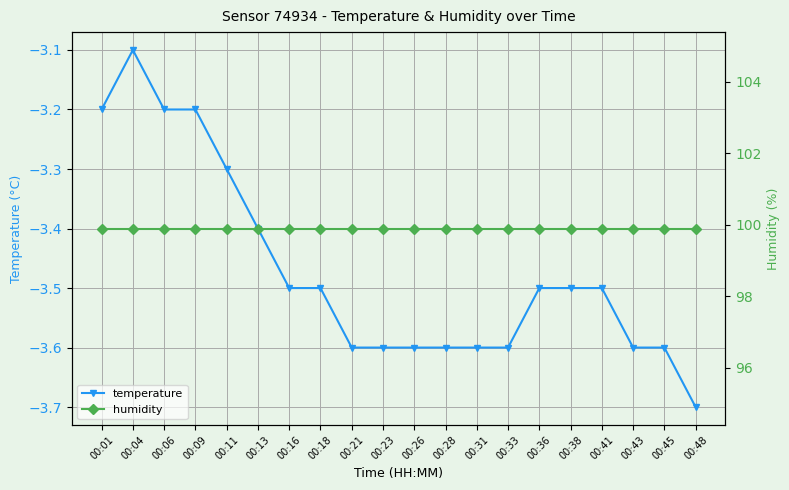

Reading left to right, what are all the values shown in this chart?

temperature: -3.2	-3.1	-3.2	-3.2	-3.3	-3.4	-3.5	-3.5	-3.6	-3.6	-3.6	-3.6	-3.6	-3.6	-3.5	-3.5	-3.5	-3.6	-3.6	-3.7
humidity: 99.9	99.9	99.9	99.9	99.9	99.9	99.9	99.9	99.9	99.9	99.9	99.9	99.9	99.9	99.9	99.9	99.9	99.9	99.9	99.9